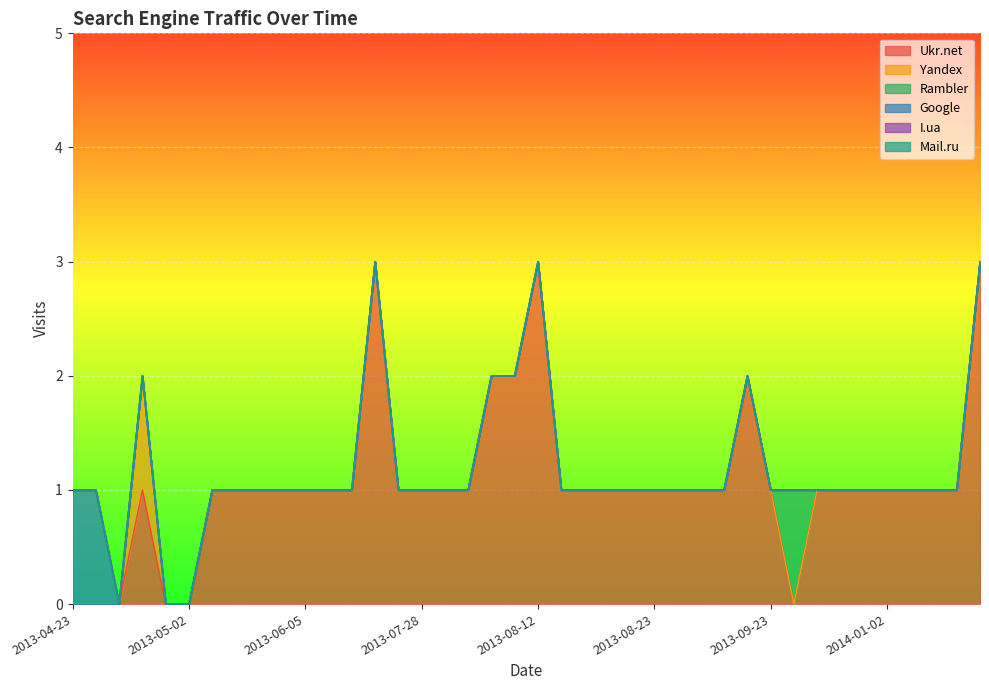

What is the label of the 35th point from the left?

2013-11-24